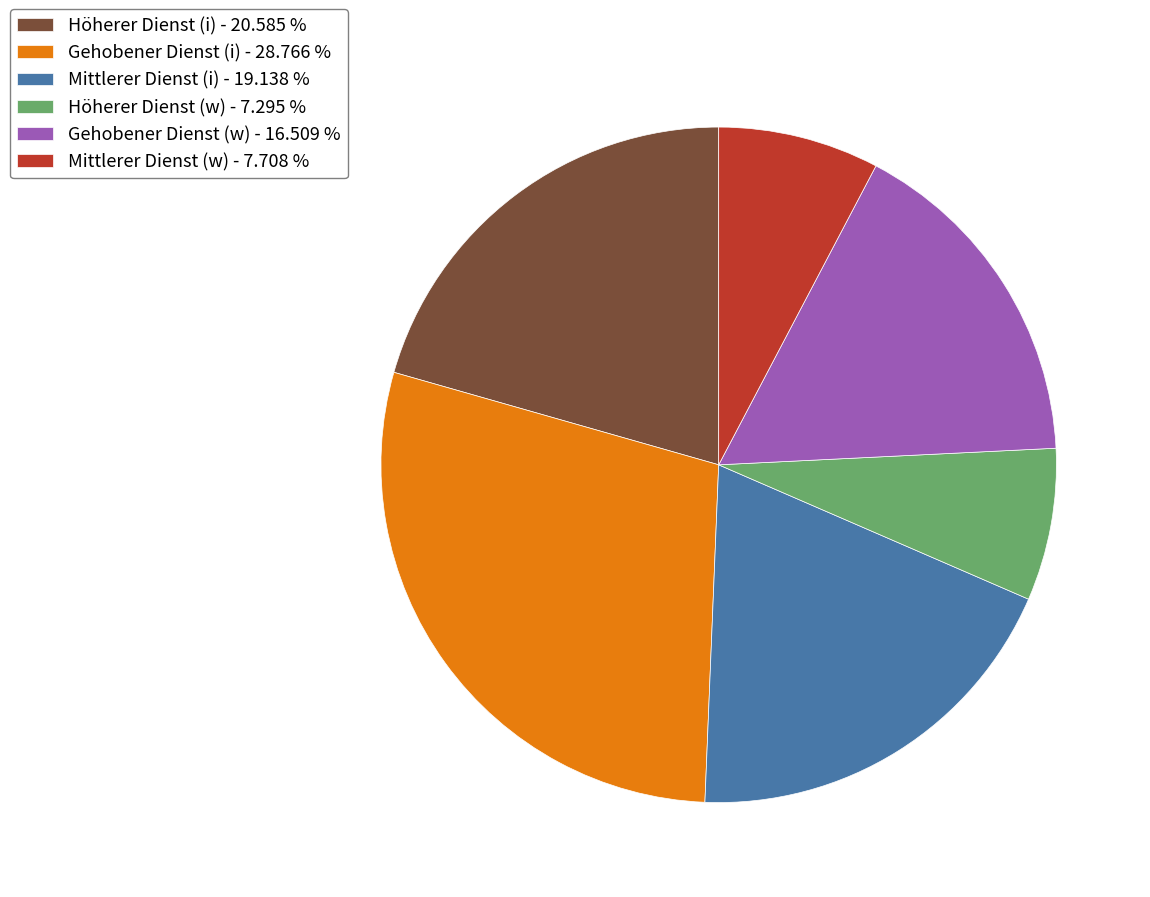

Is Höherer Dienst (i) the majority of the pie?

No